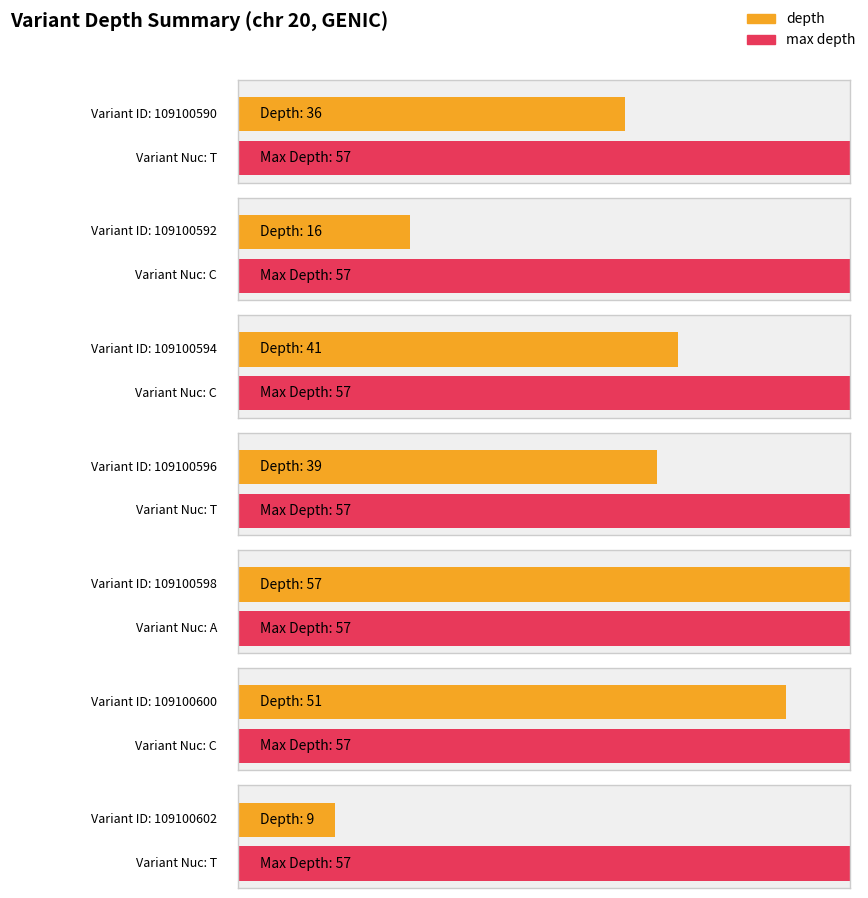

Which category has the lowest value across all series?

109100602